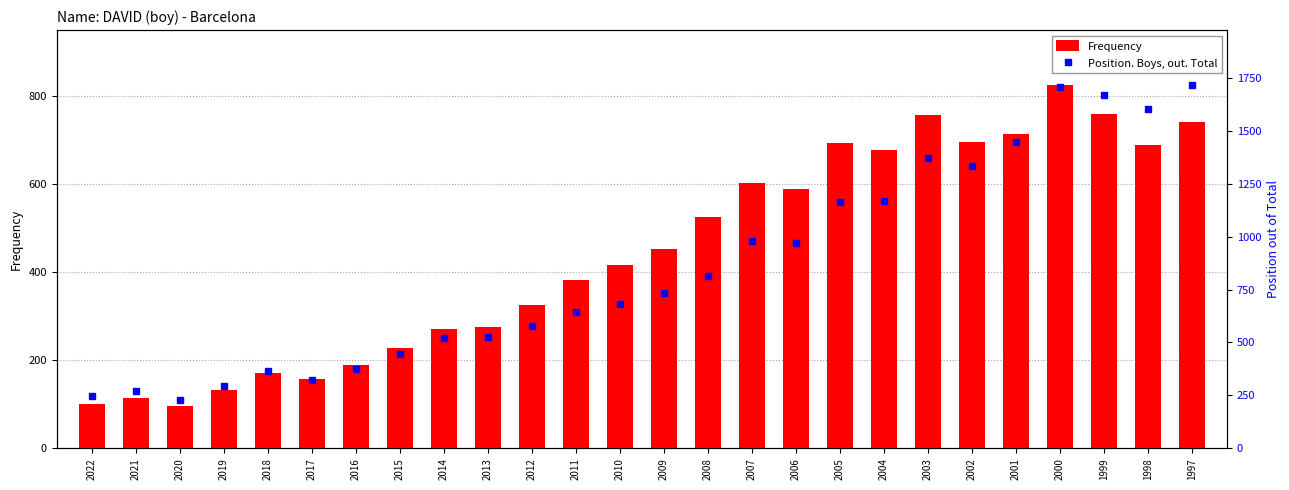

Reading right to left, extract all data points from this chart.

Frequency: 741	687	759	825	712	694	757	677	693	588	603	524	452	415	381	325	275	271	227	189	157	170	132	97	115	101
Position. Boys, out. Total: 1717	1600	1670	1708	1445	1334	1373	1170	1165	968	979	812	735	680	644	576	526	520	444	374	322	366	296	230	271	245